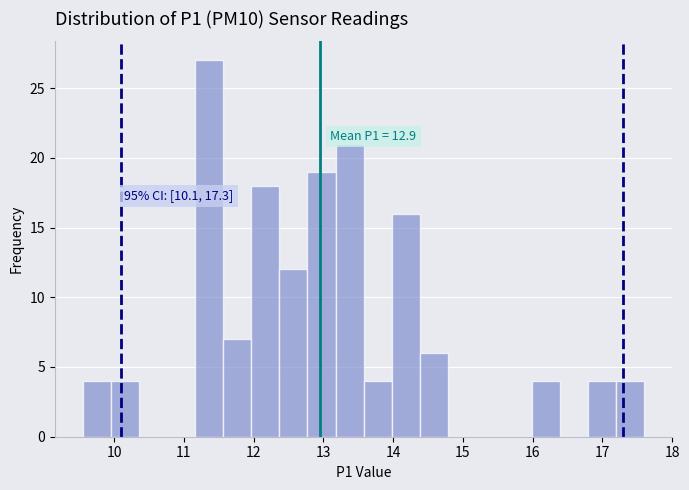

Which range on the x-axis has the tallest bar?

11.2 to 11.6